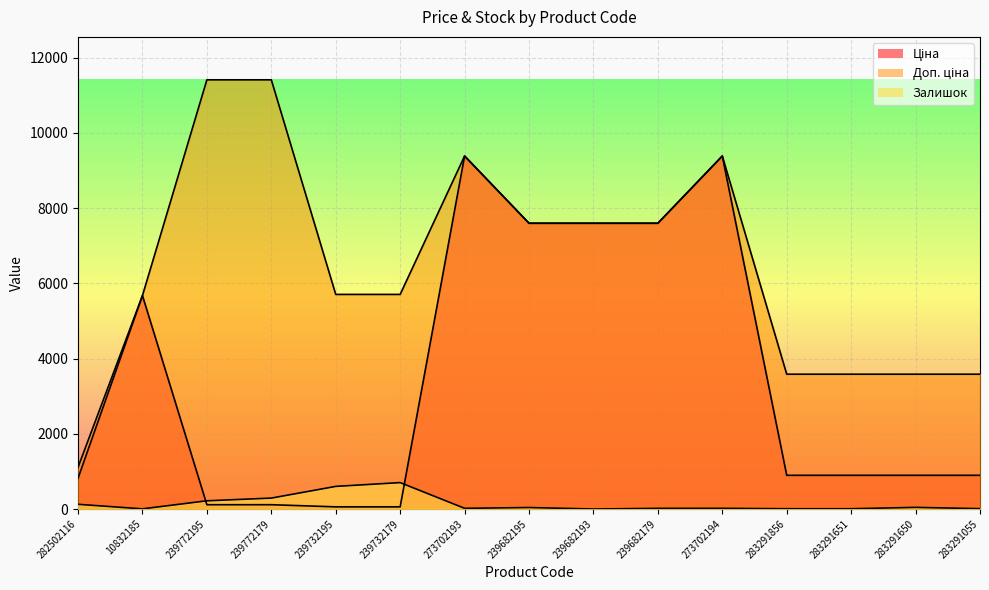

How many lines are shown in the chart?

3